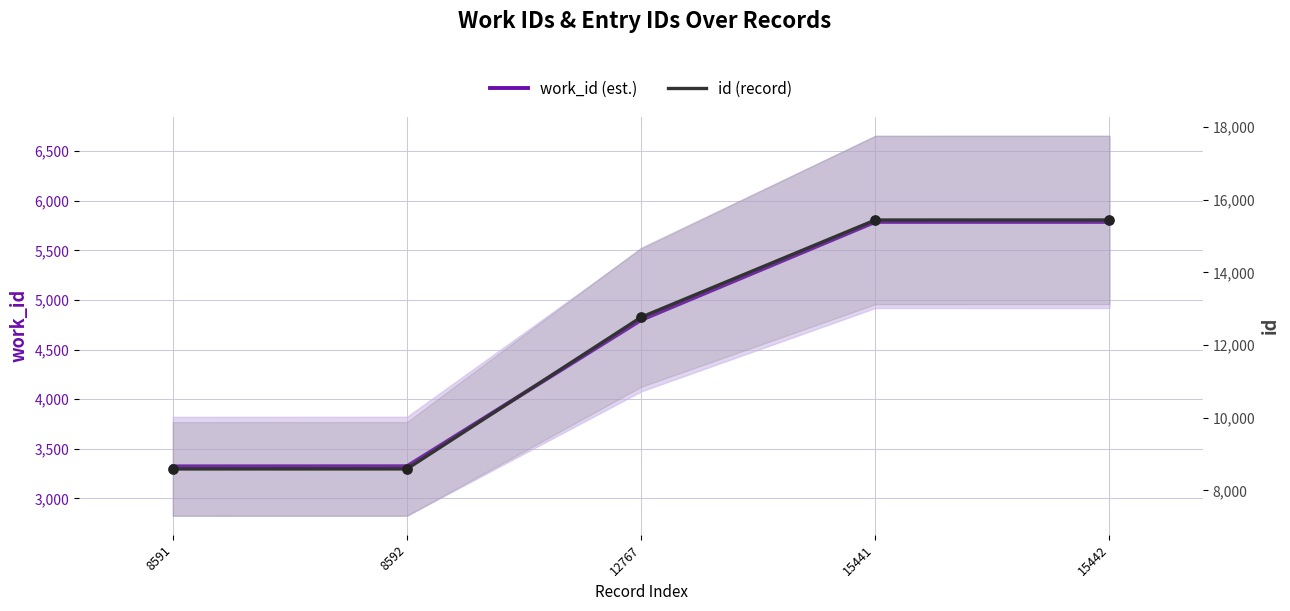

Which series reaches the minimum Y coordinate?

work_id